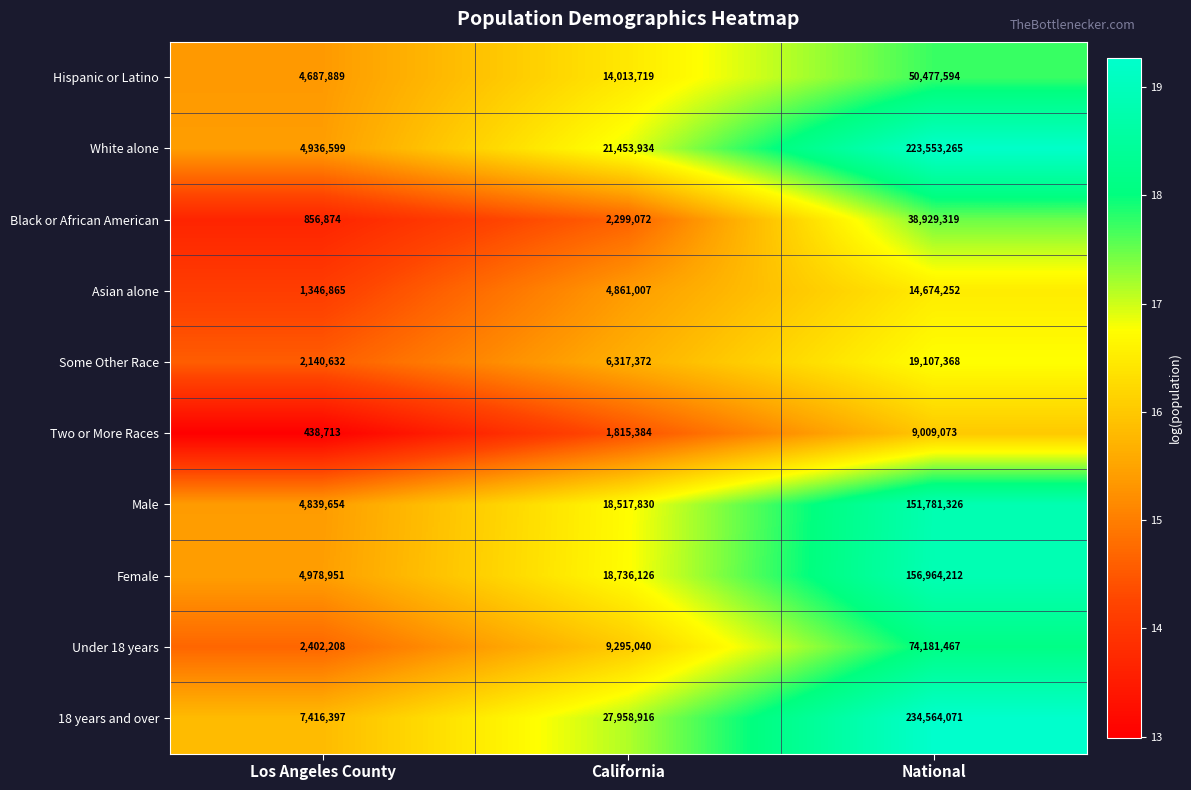

Count the number of categories in the chart.

3